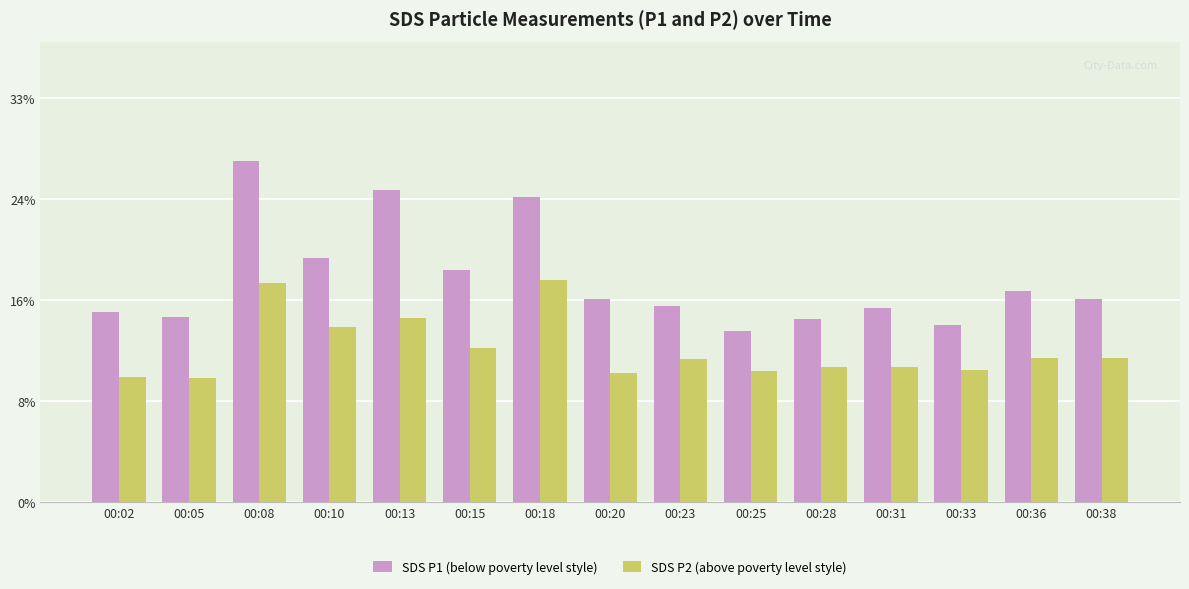

What is the sum of all SDS P1 (below poverty level style) values?

273.4